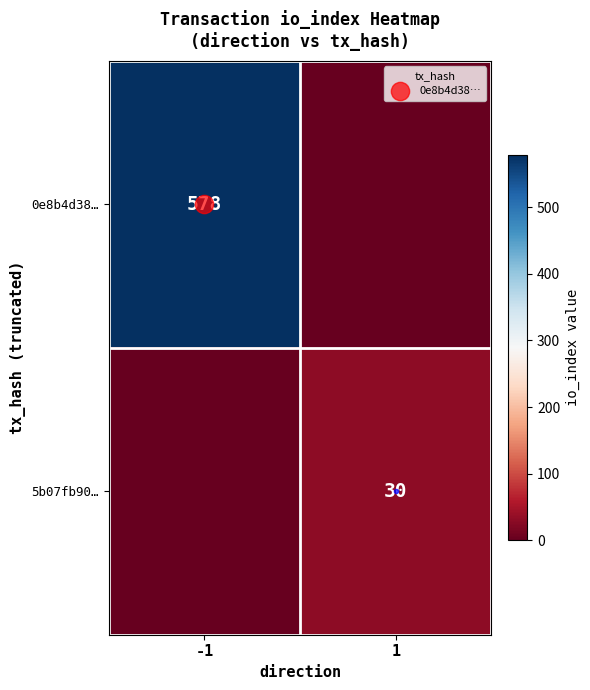

Rank the series by their average value, from lowest to highest.

5b07fb90…, 0e8b4d38…